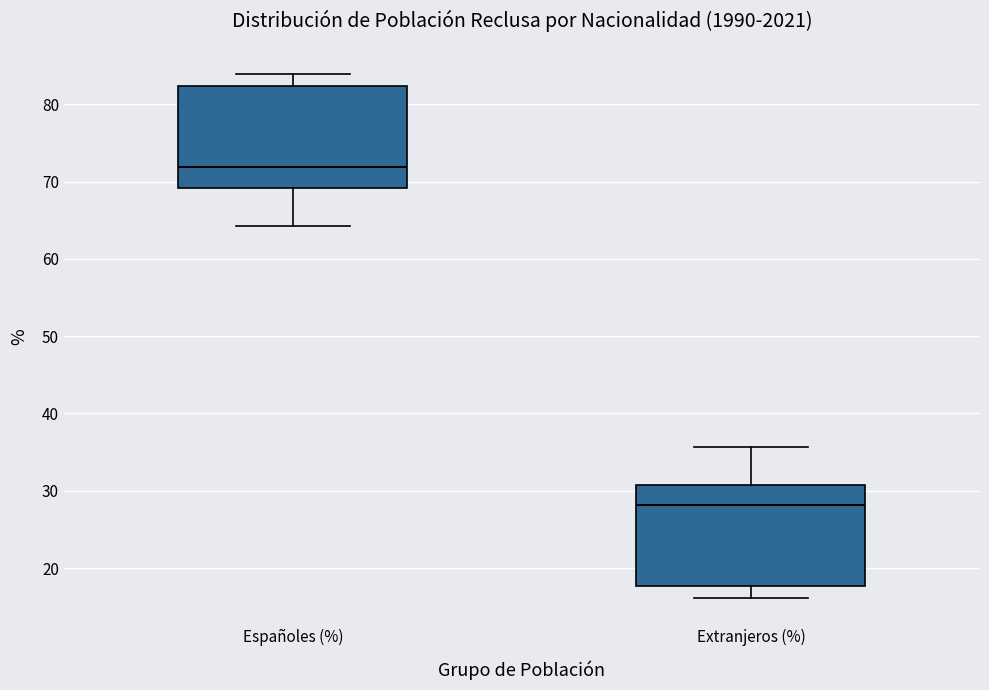

Which box's median line is the lowest?

Extranjeros (%)